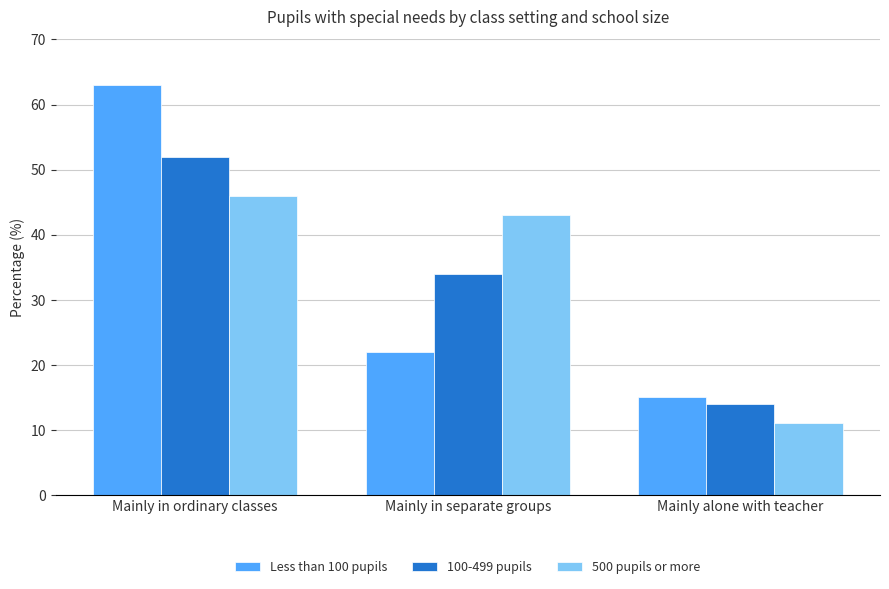

What position from the left is Mainly in ordinary classes?

1